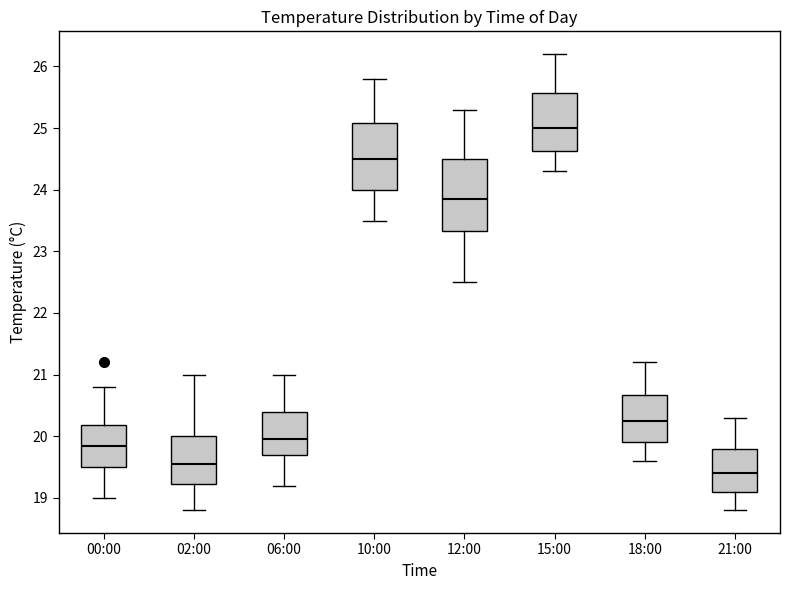

Where does the upper whisker of the box for 00:00 end on the y-axis? The values are not printed on the chart, so give them approximately, as read against the axis.

20.8